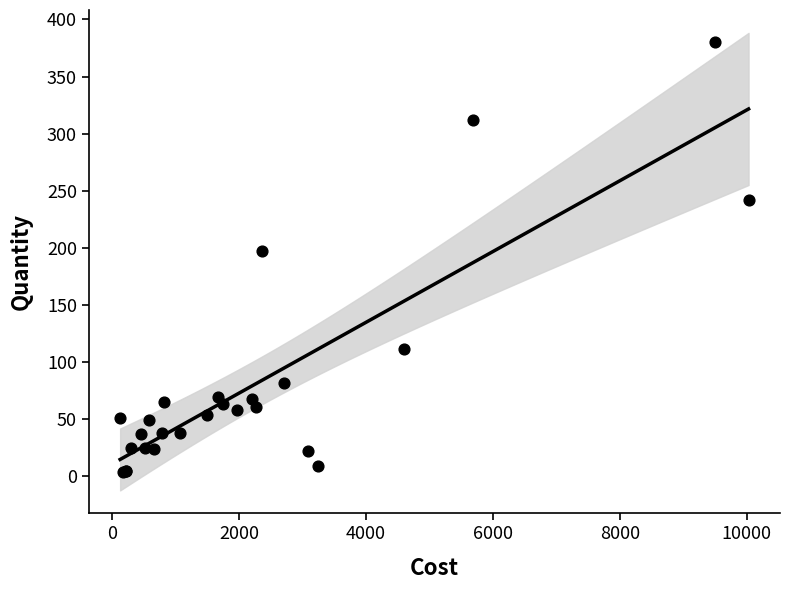

What Y value in the scatter plot is closest to 192?

197